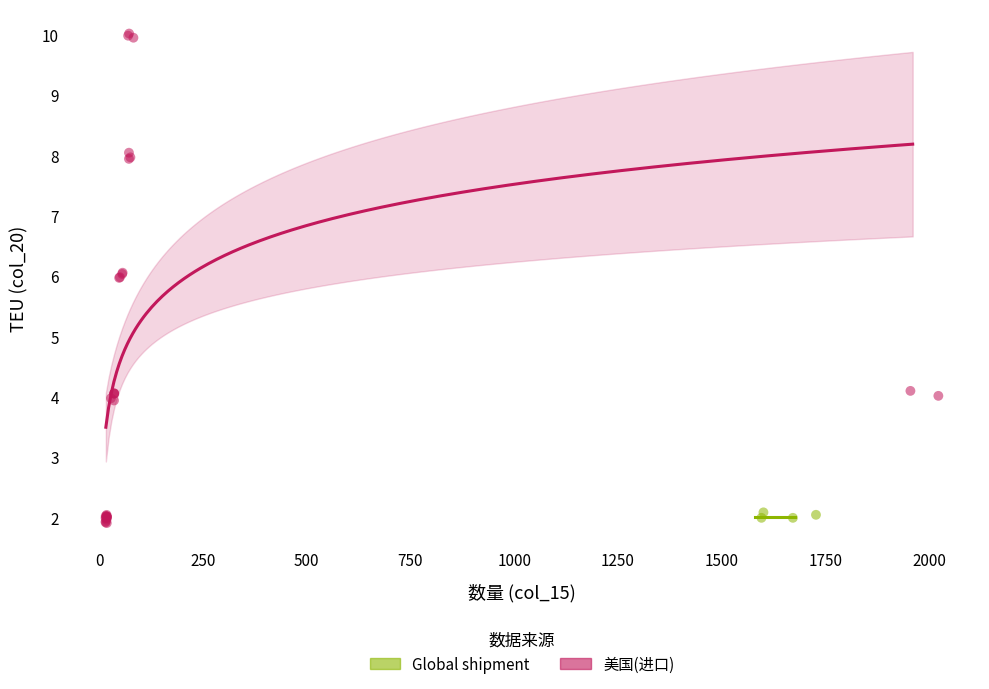

Which series reaches the maximum Y coordinate?

美国(进口)